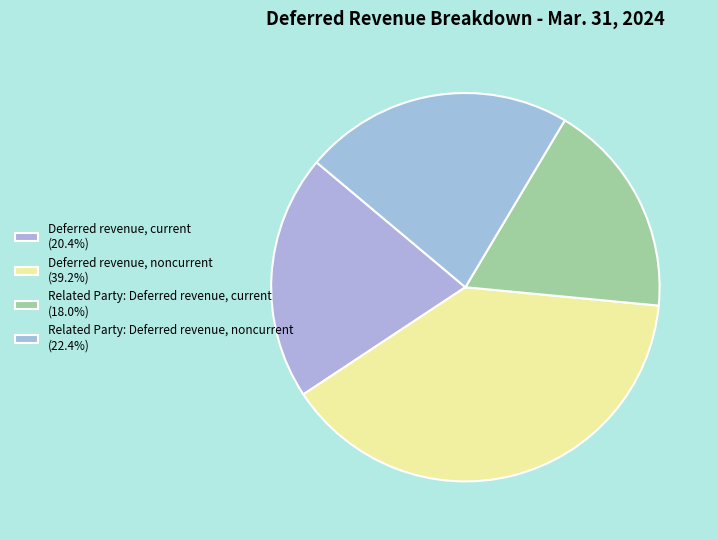

How many slices are in this pie chart?

4